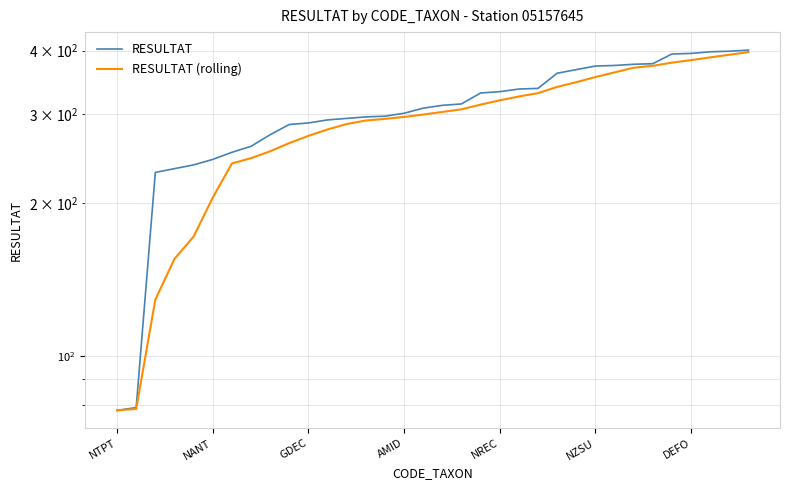

What are all the series names shown in the legend?

RESULTAT, RESULTAT (rolling)